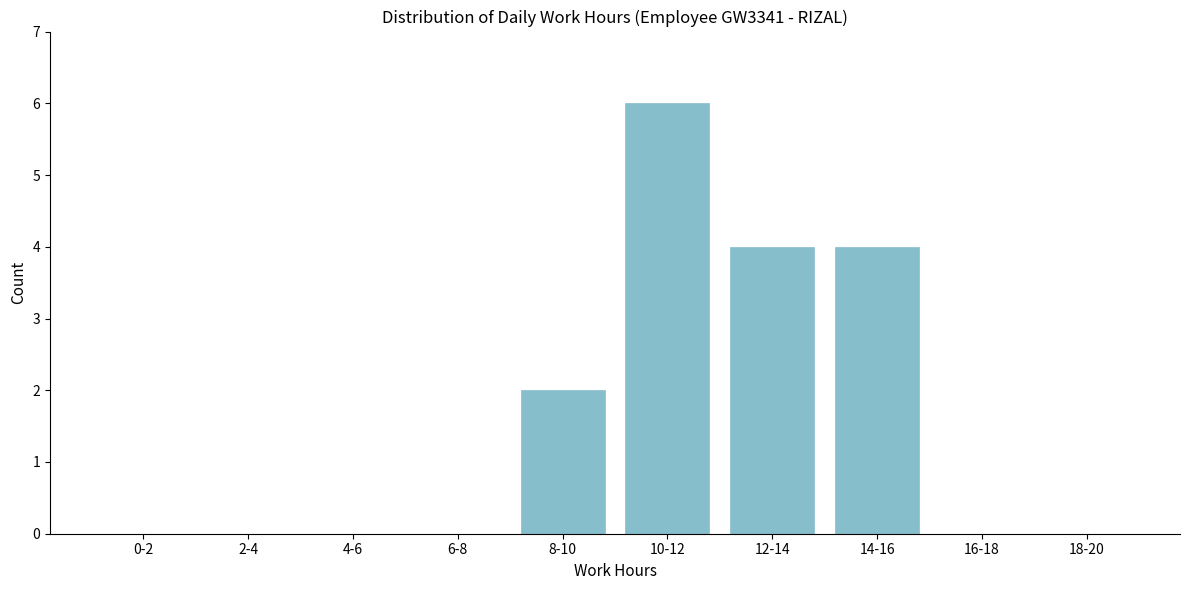

Reading left to right, transcribe all the data shown in this chart.

0-2=0	2-4=0	4-6=0	6-8=0	8-10=2	10-12=6	12-14=4	14-16=4	16-18=0	18-20=0